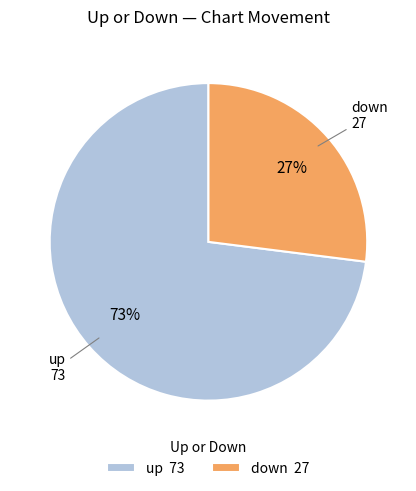

Rank the categories by value from highest to lowest.

up, down